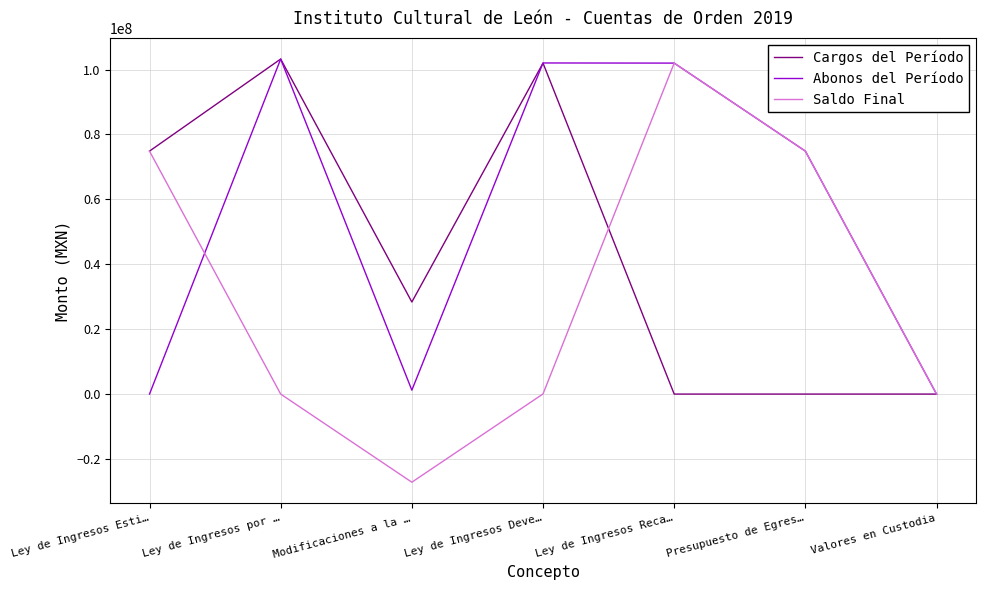

Between Ley de Ingresos Esti… and Ley de Ingresos Reca…, which series saw the biggest shift?

Abonos del Período